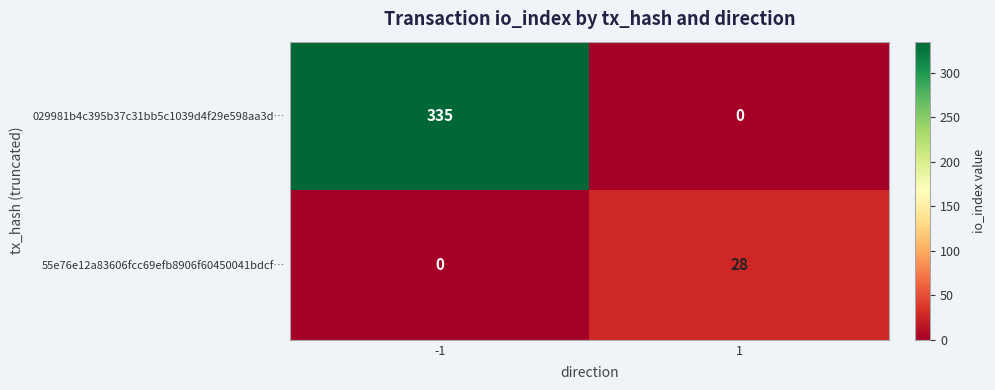

What is the total value across all series at -1?

335